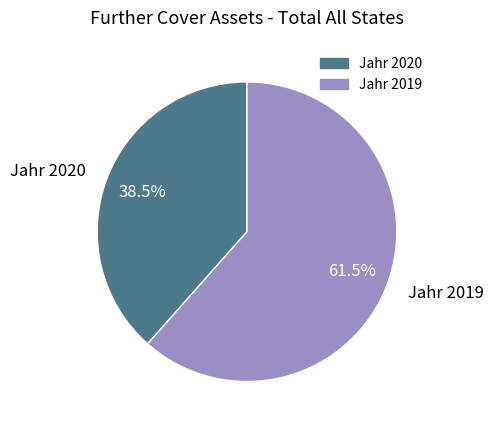

Rank the categories by value from highest to lowest.

Jahr 2019, Jahr 2020